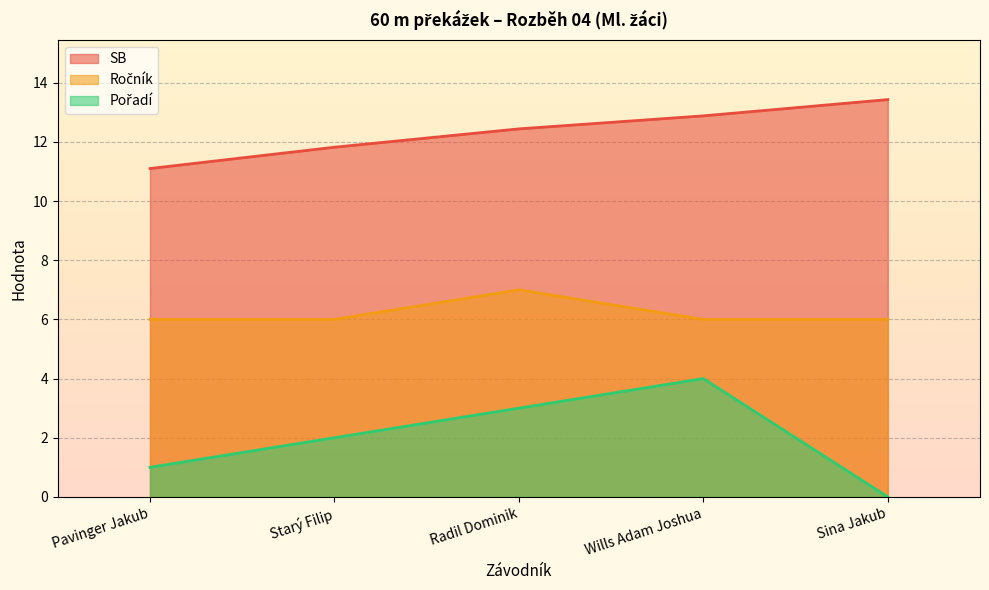

Read the Pořadí value at Wills Adam Joshua.

4.0